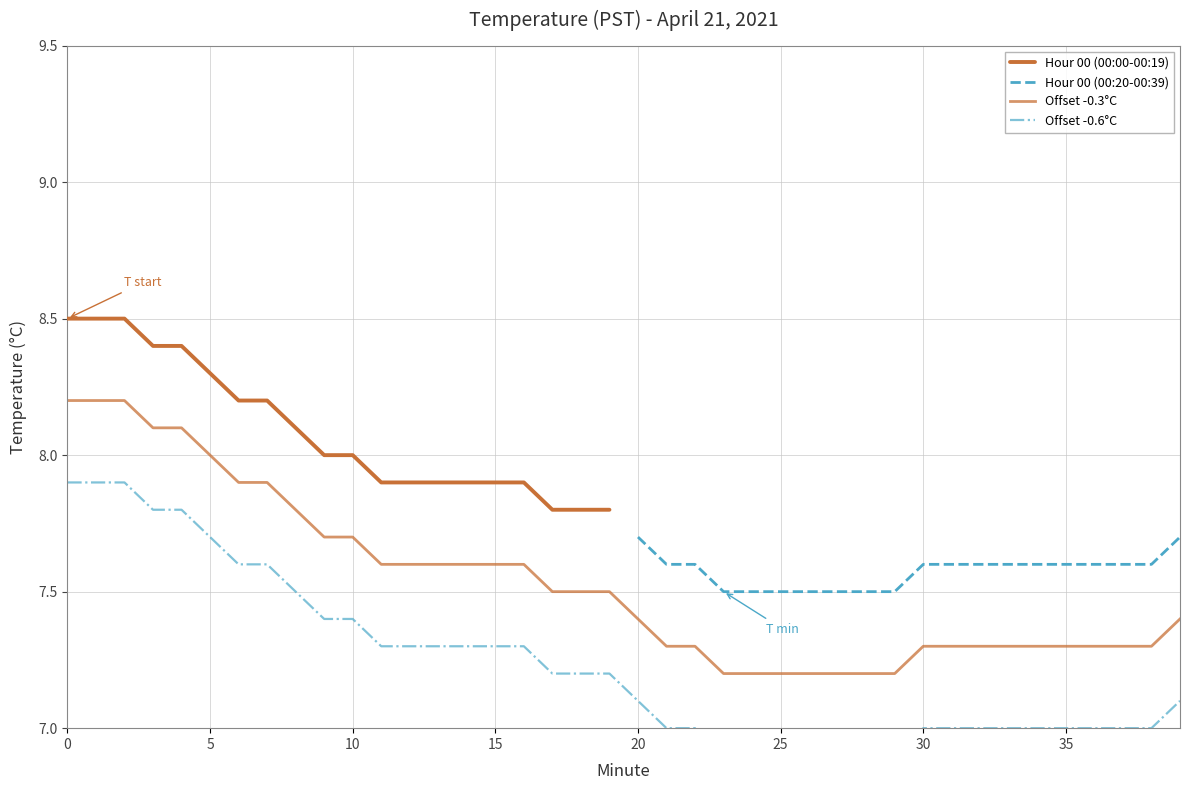

What is the value of the Hour 00 (00:00-00:19) point at the 5th from the left?

8.4